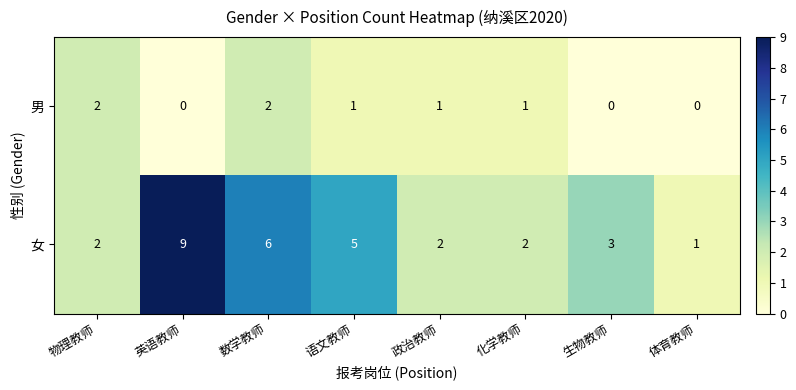

What is the sum of all 男 values?

7